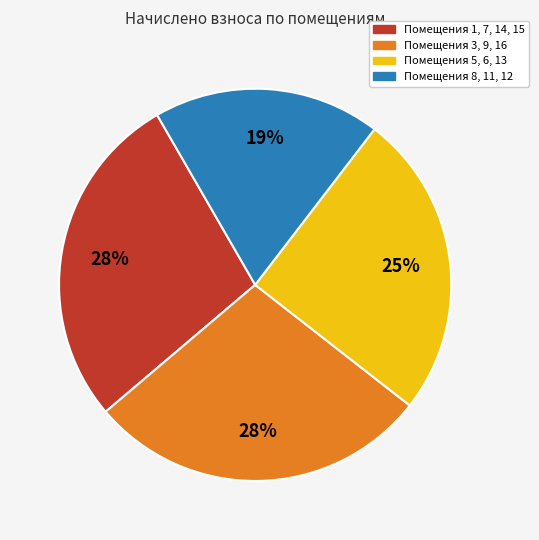

Does any single category account for the majority?

No